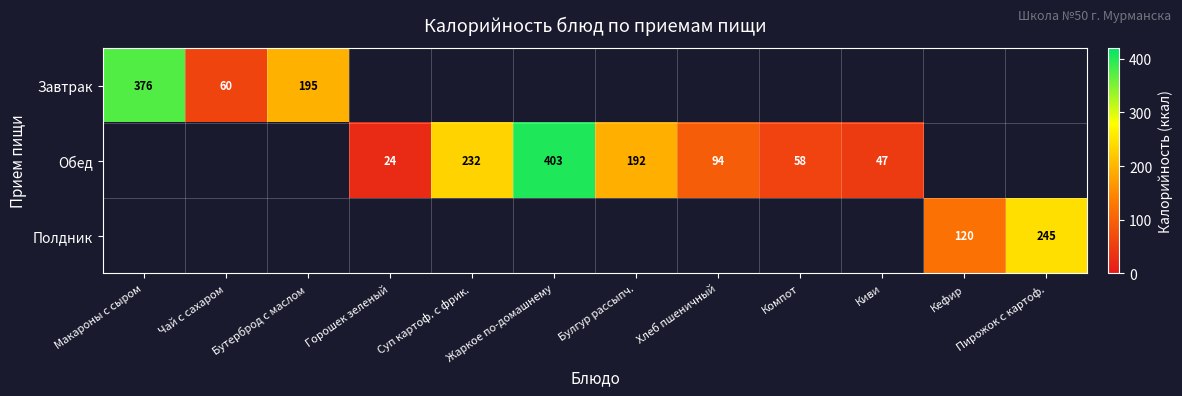

The Обед series shows 58.2 at Компот. True or false?

True